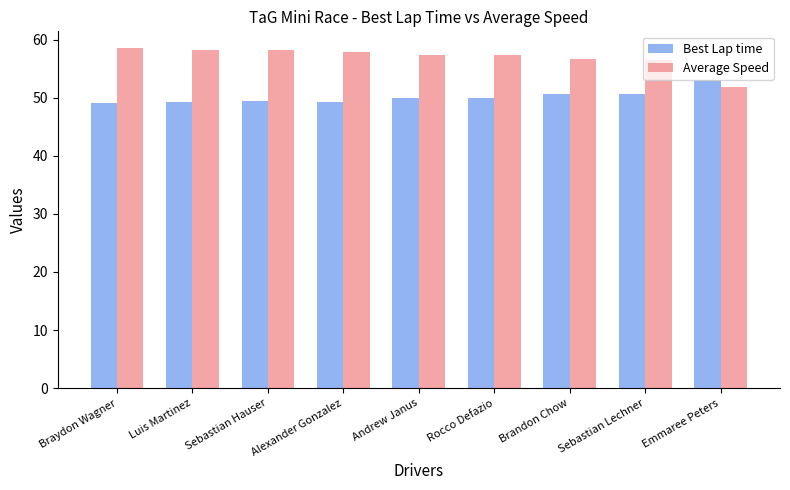

Rank the series by their maximum value, from highest to lowest.

Average Speed, Best Lap time